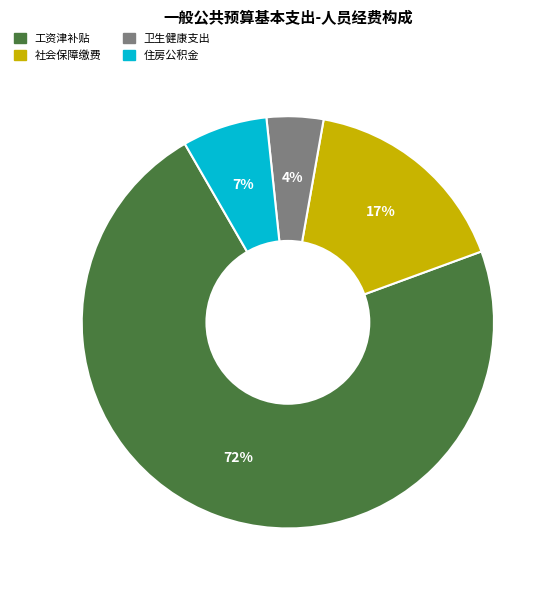

Which category has the biggest portion of the pie?

工资津补贴